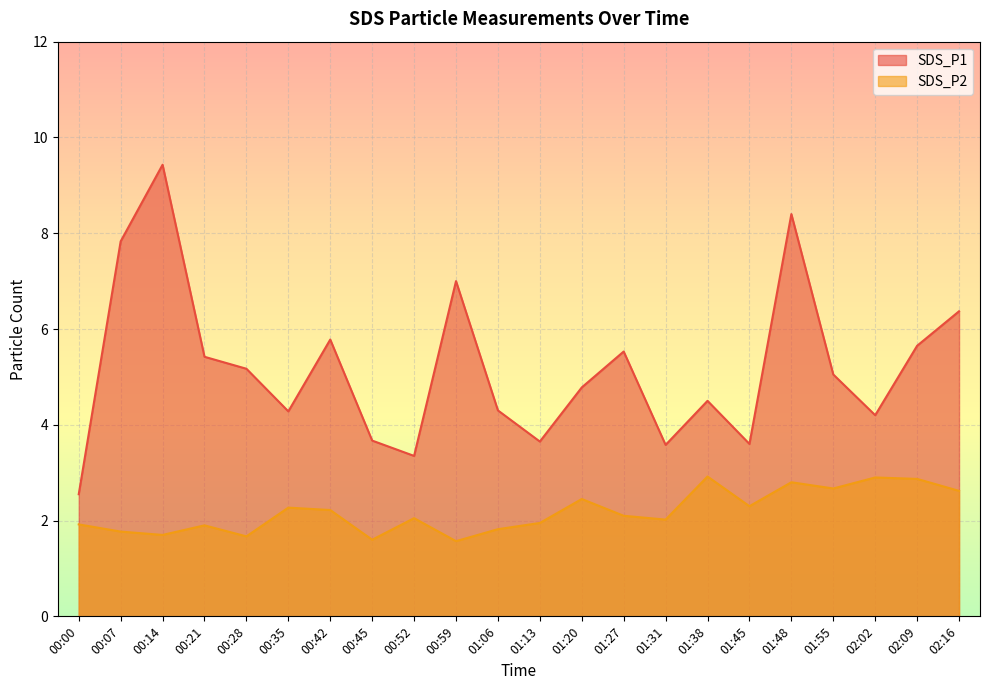

Between 01:20 and 01:31, which is larger?

01:20